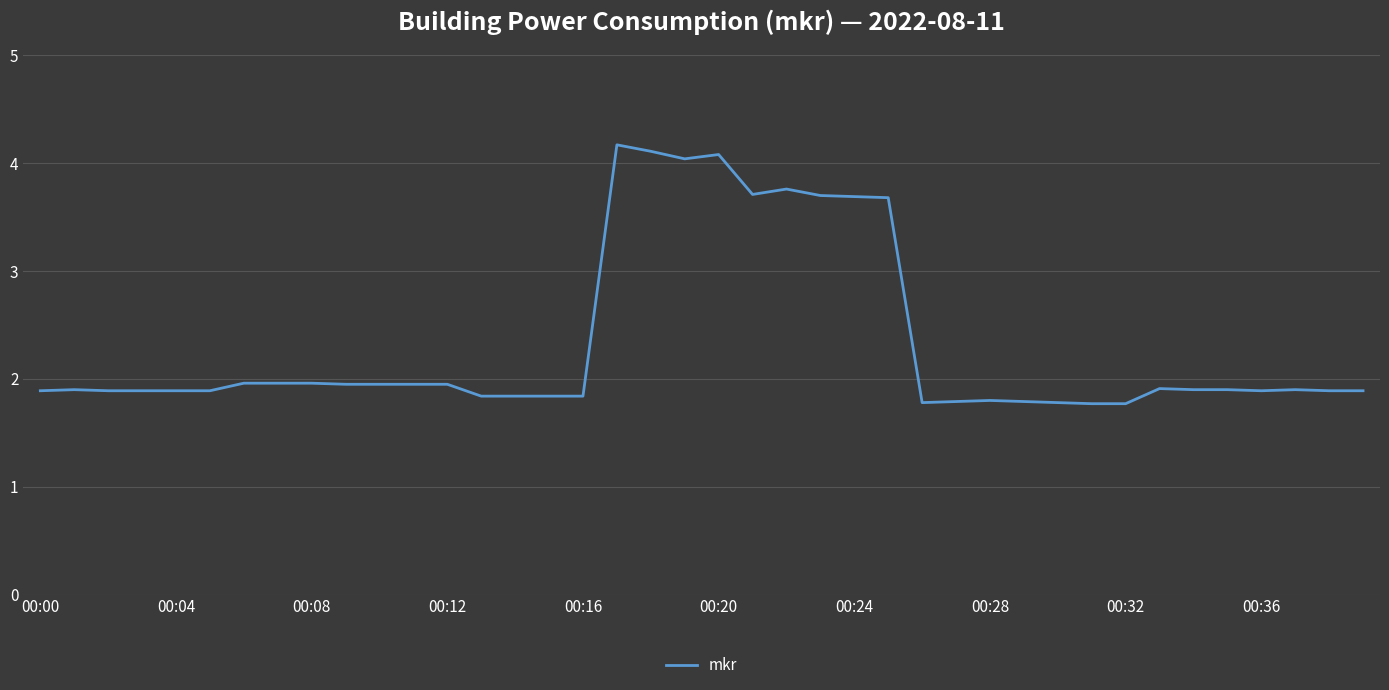

What is the minimum value shown in the chart?

1.8